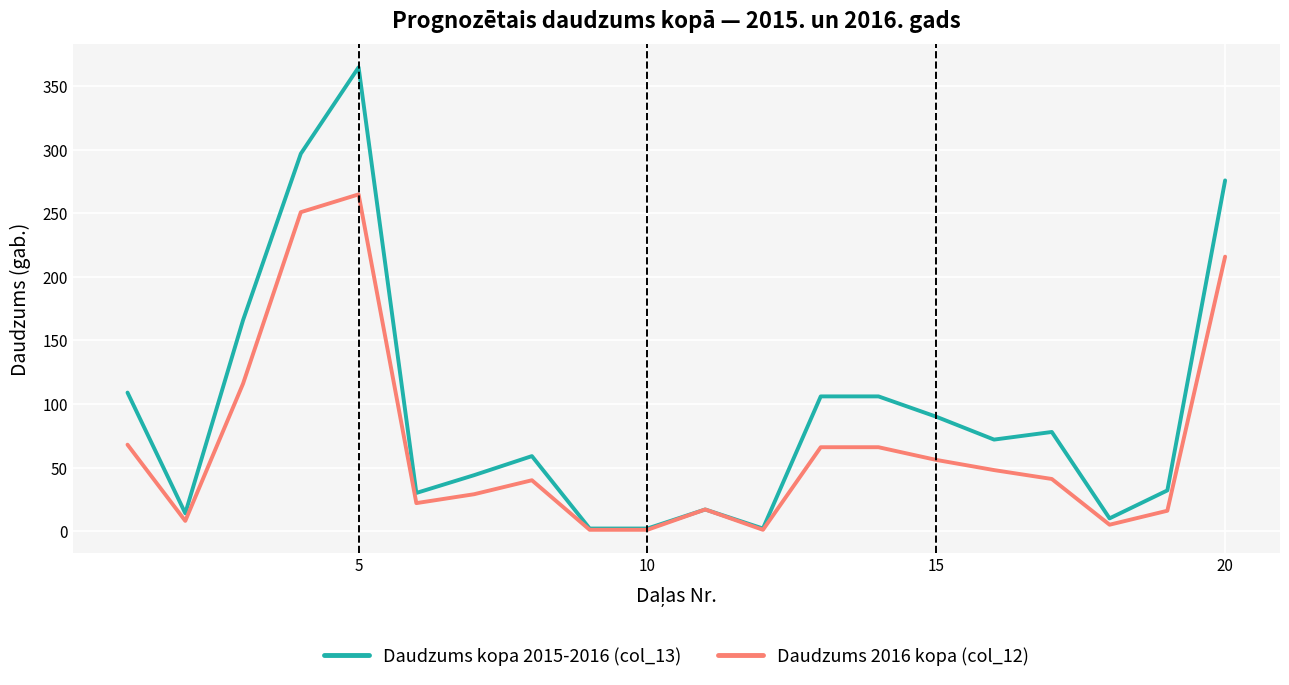

Which series has the largest range (max minus min)?

Daudzums kopa 2015-2016 (col_13)